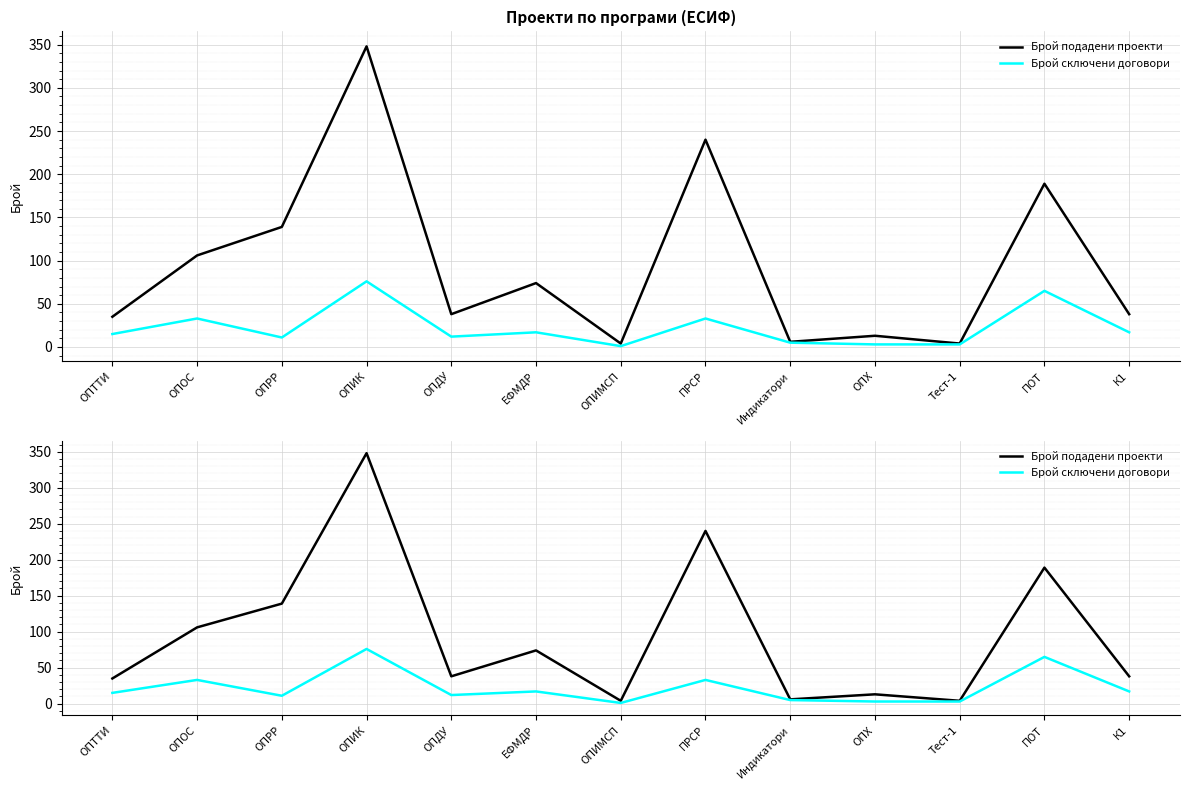

Between ПРСР and Тест-1, which series saw the biggest shift?

Брой подадени проекти